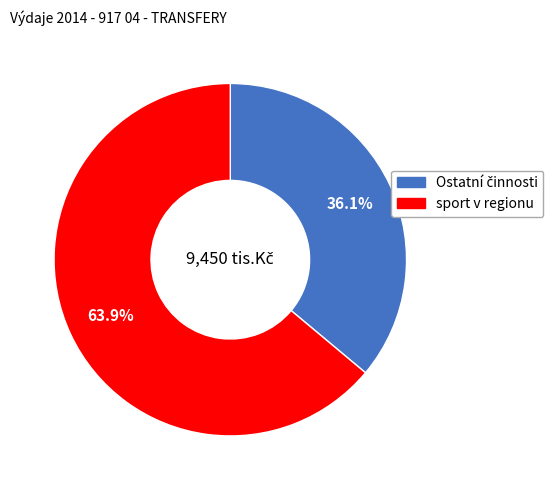

Does any single category account for the majority?

Yes